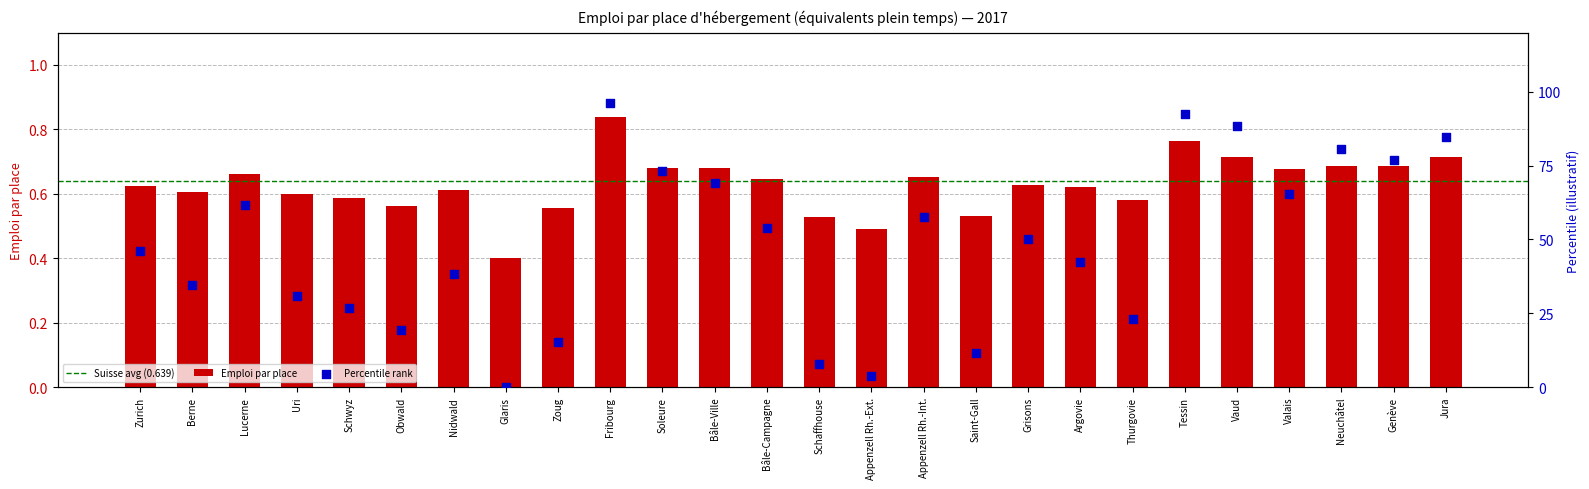

Which has a higher value, Jura or Valais?

Jura